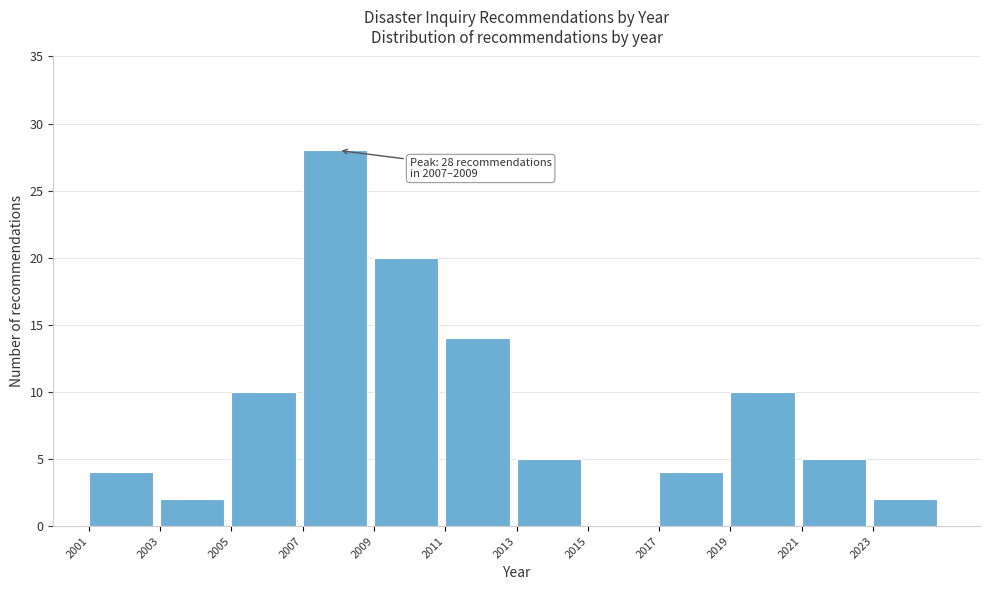

Over which range of the x-axis is the bar tallest?

2007 to 2009